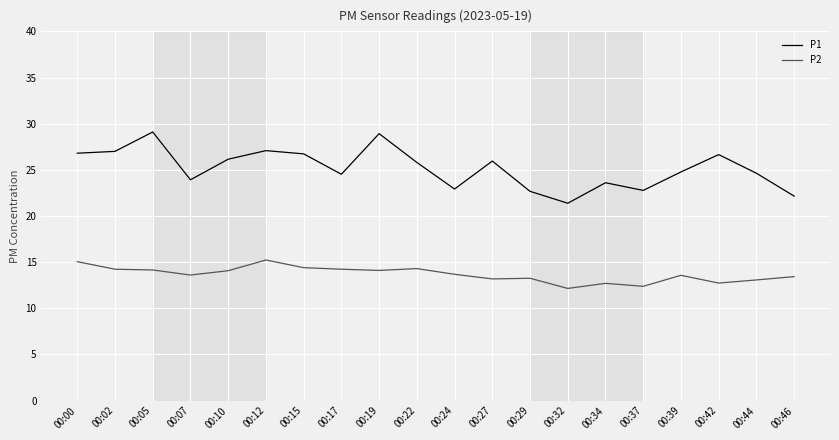

What is the greatest value displayed?

29.1